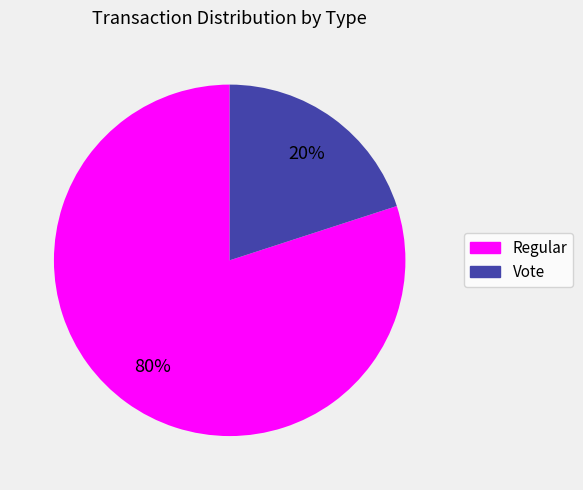

What is the smallest slice in the pie chart?

Vote